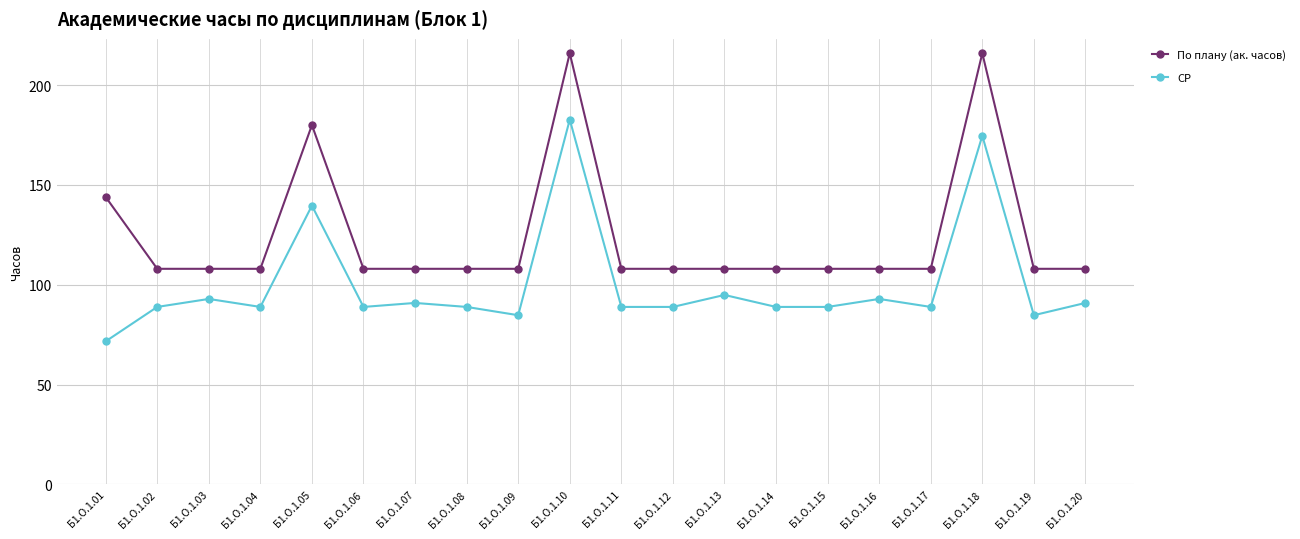

Count the number of data series in this chart.

2